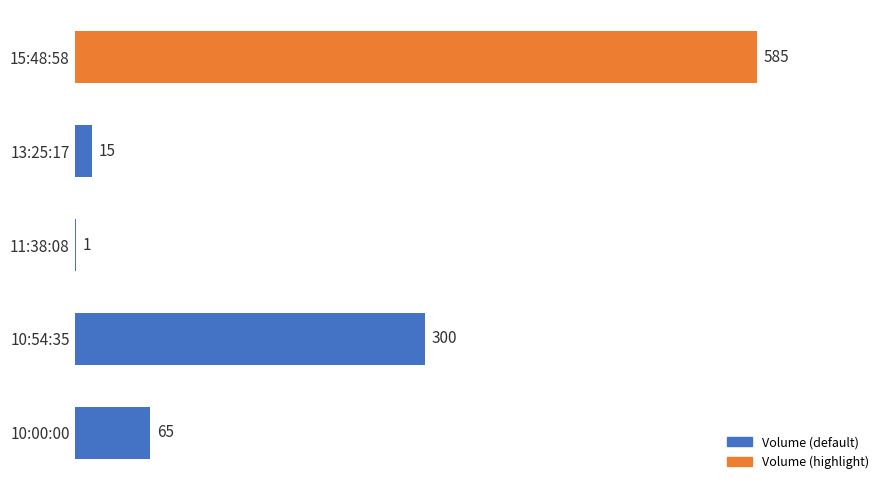

Where is the data nearest to the value 293?

10:54:35